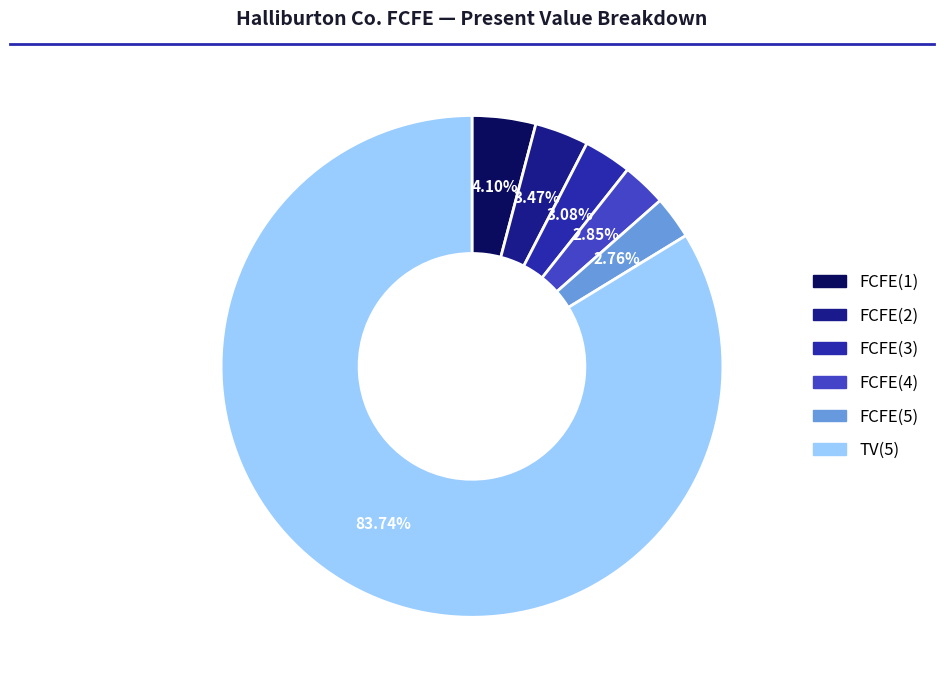

How many slices are in this pie chart?

6